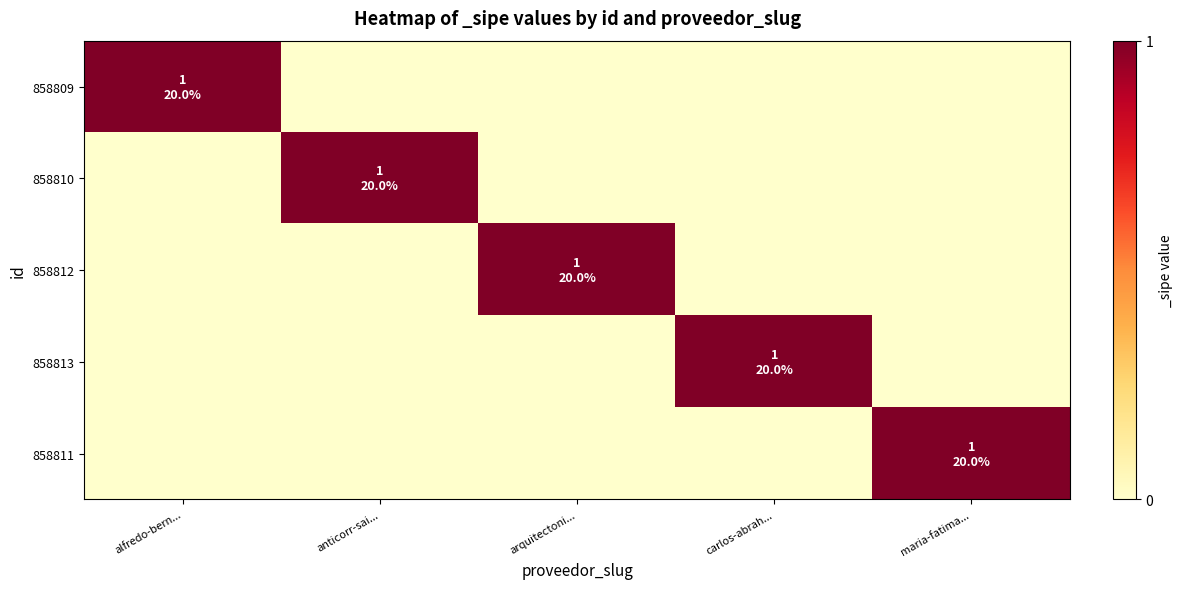

Which category has the lowest value across all series?

anticorr-sai...